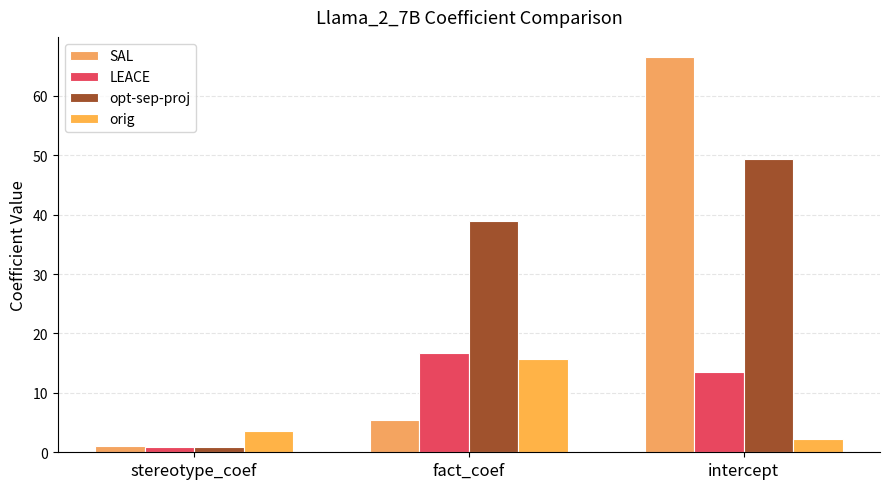

What is the difference between the LEACE values at intercept and fact_coef?

3.1